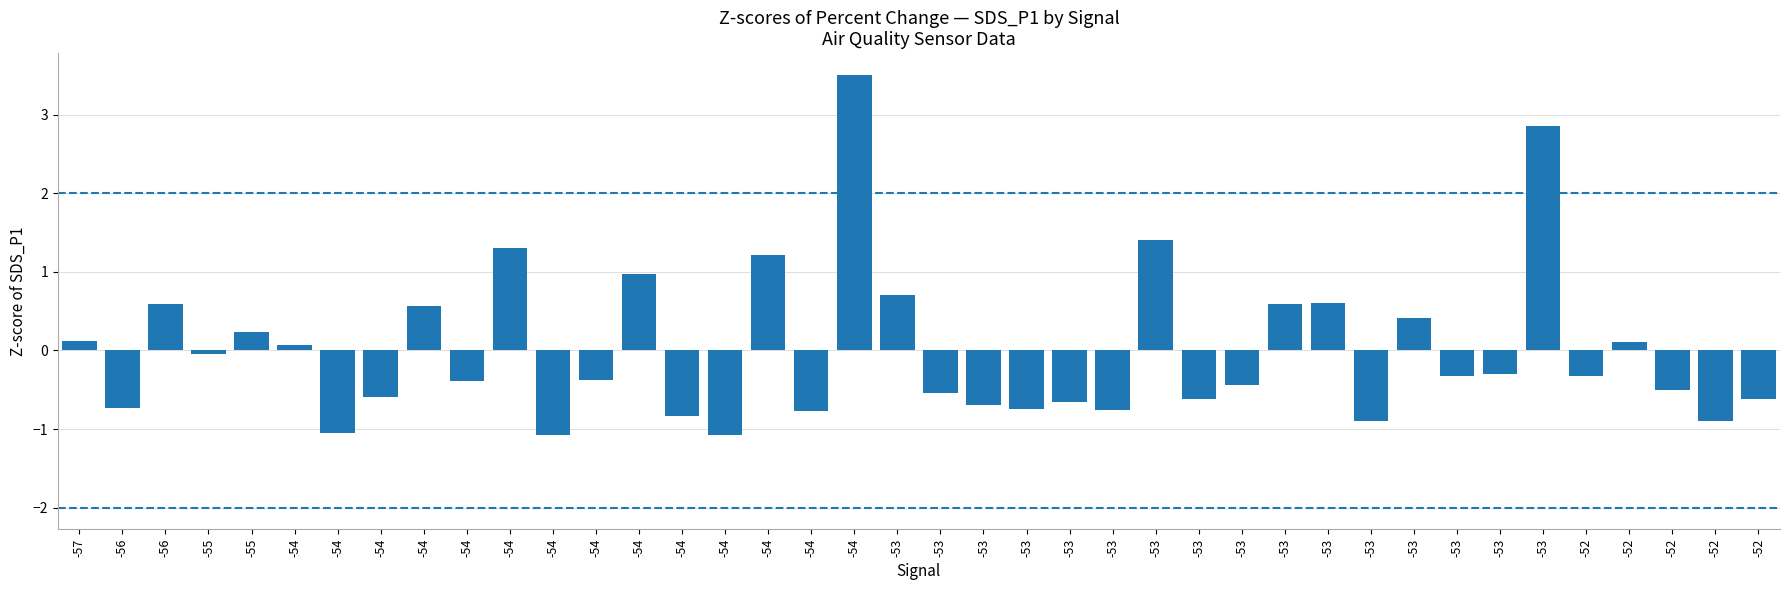

What is the sum of the values at -55 and -53?

1.4